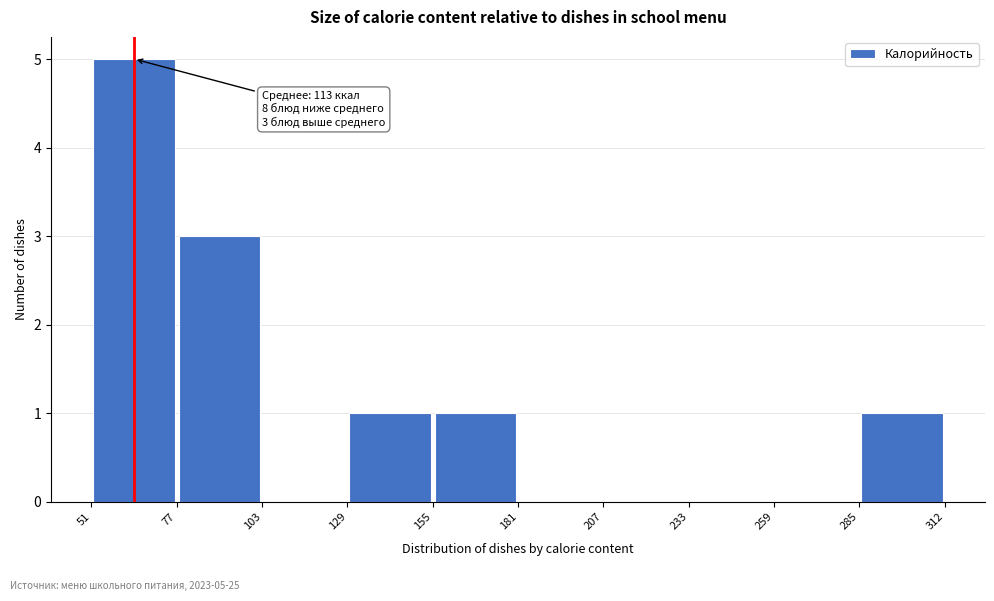

Which range on the x-axis has the tallest bar?

51 to 77